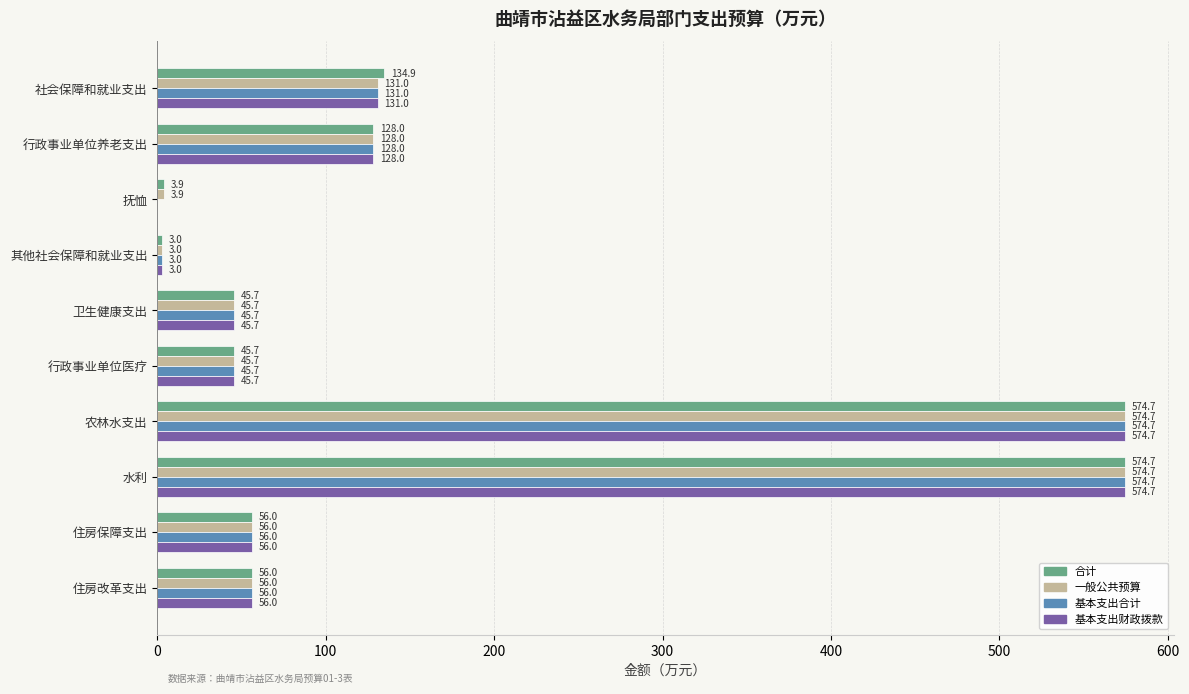

What is the maximum value shown in the chart?

574.7